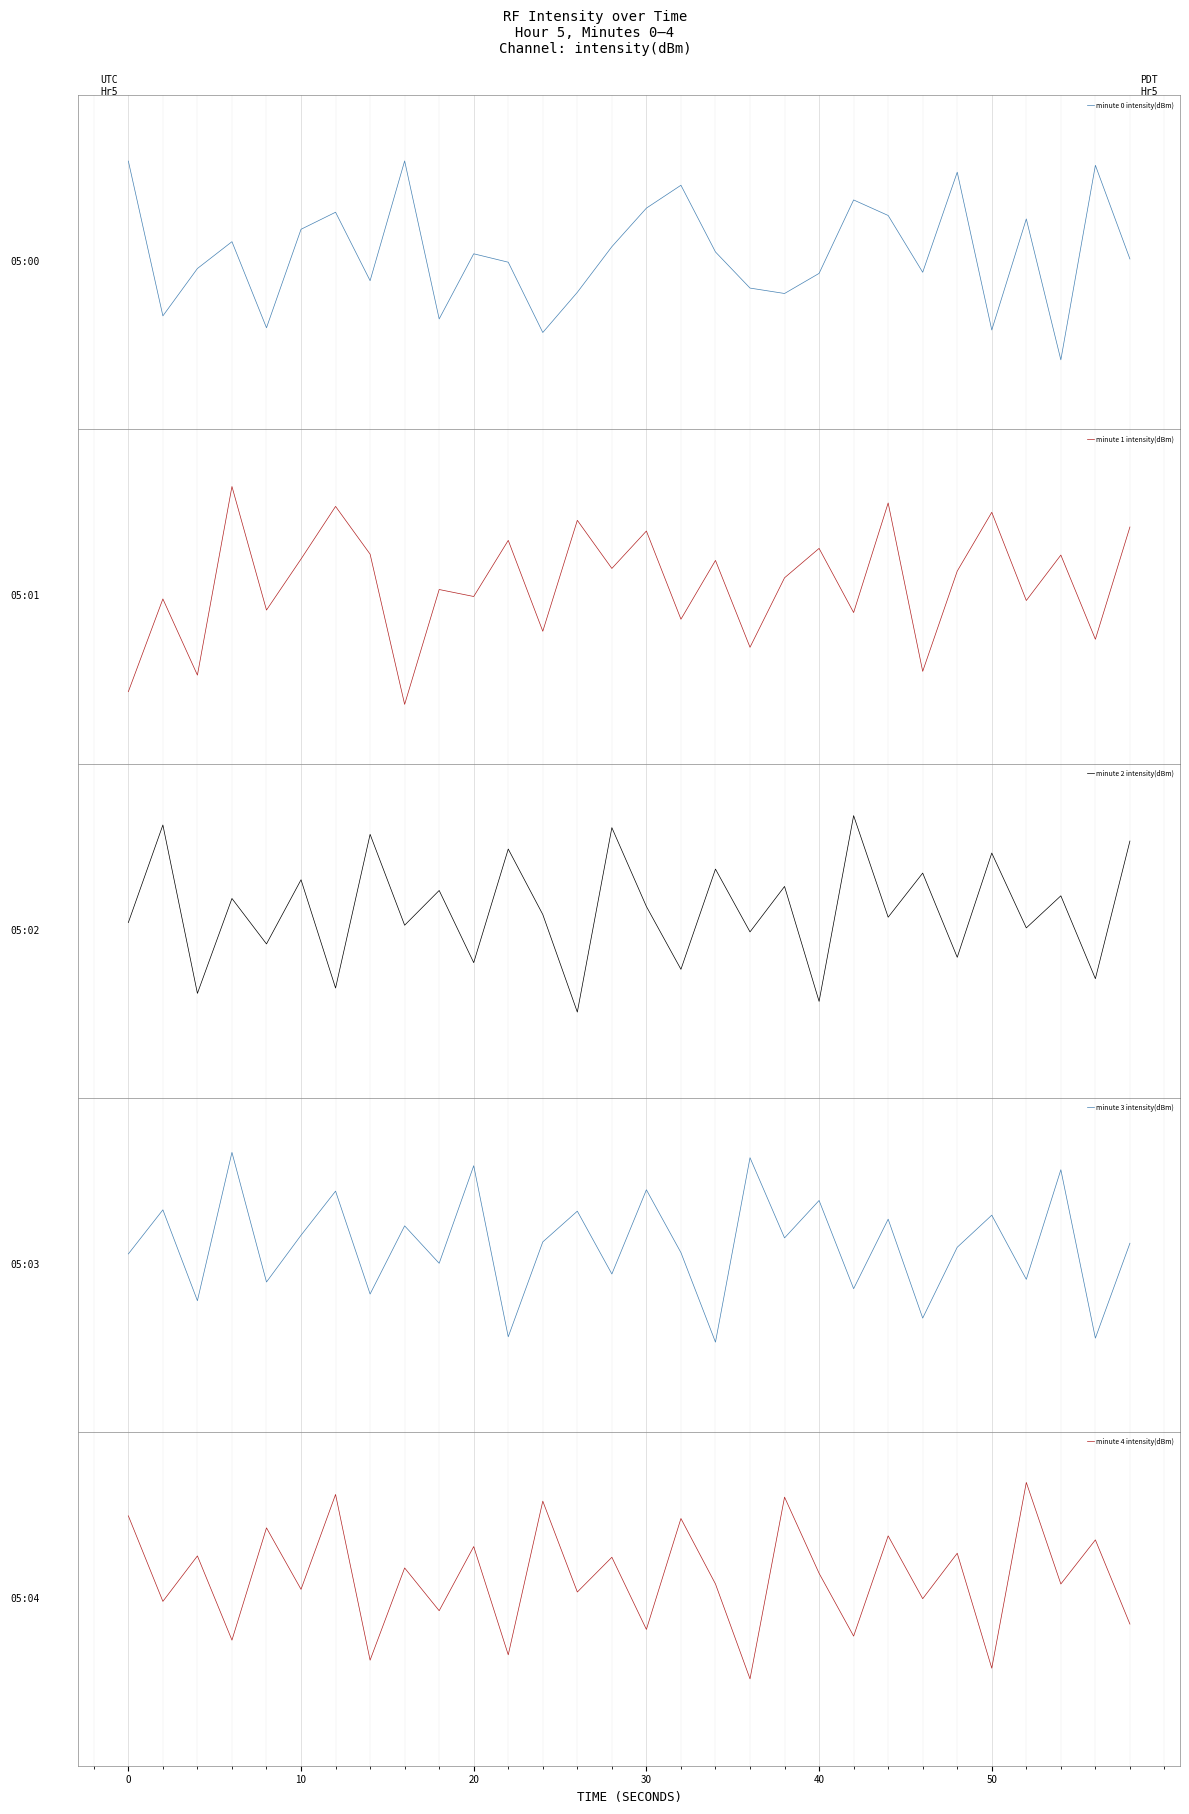

How many data points in minute 1 intensity(dBm) are above -120?

13